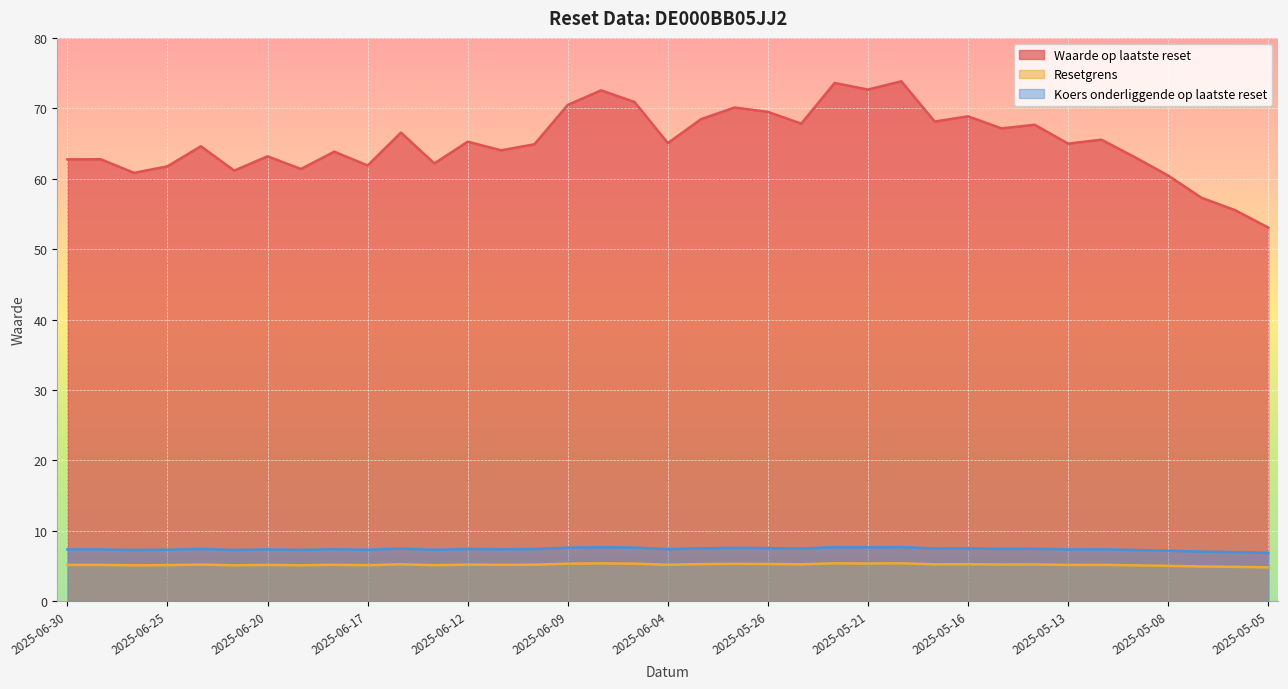

Which category has the highest value in the Waarde op laatste reset series?

2025-05-20